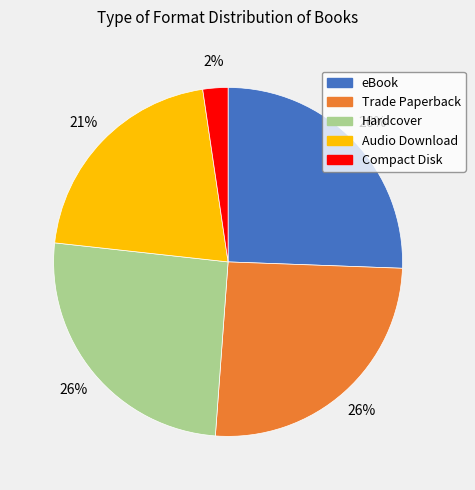

Is there a majority slice in this chart?

No